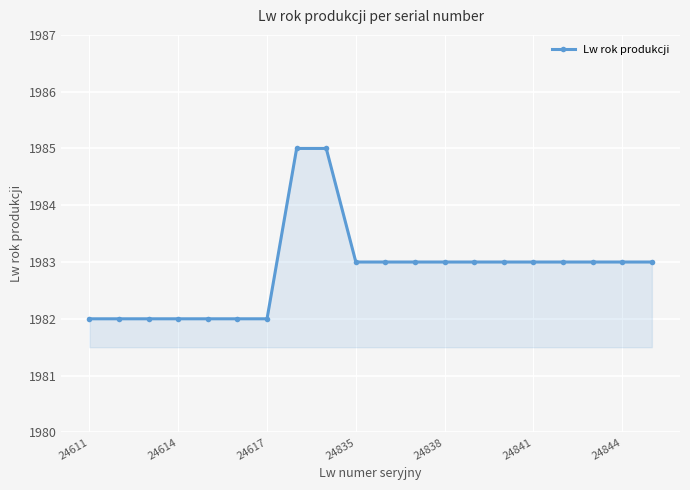

How many categories are shown in the chart?

20